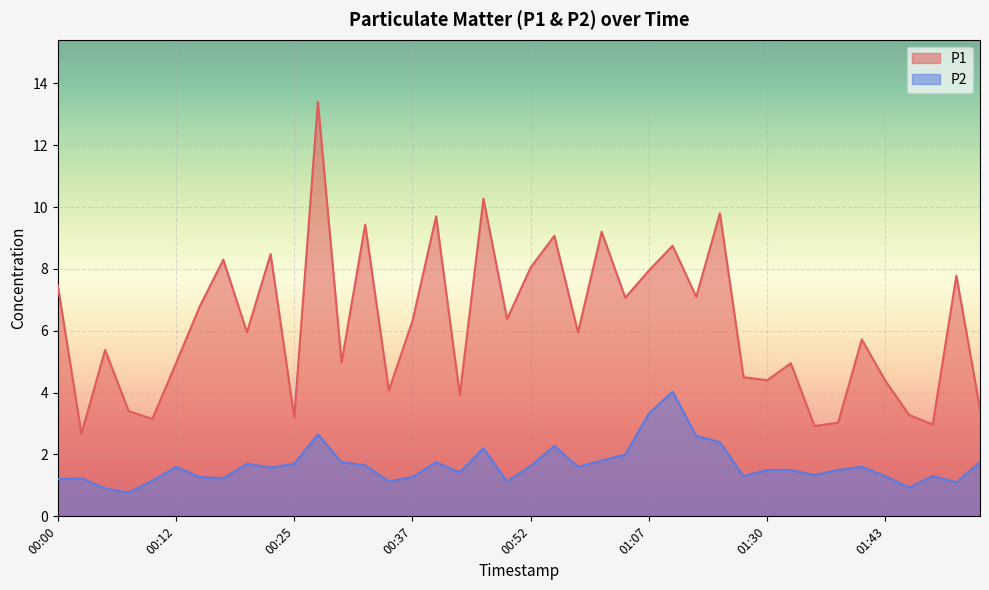

What is the difference between the maximum and minimum values in the P1 series?

10.7